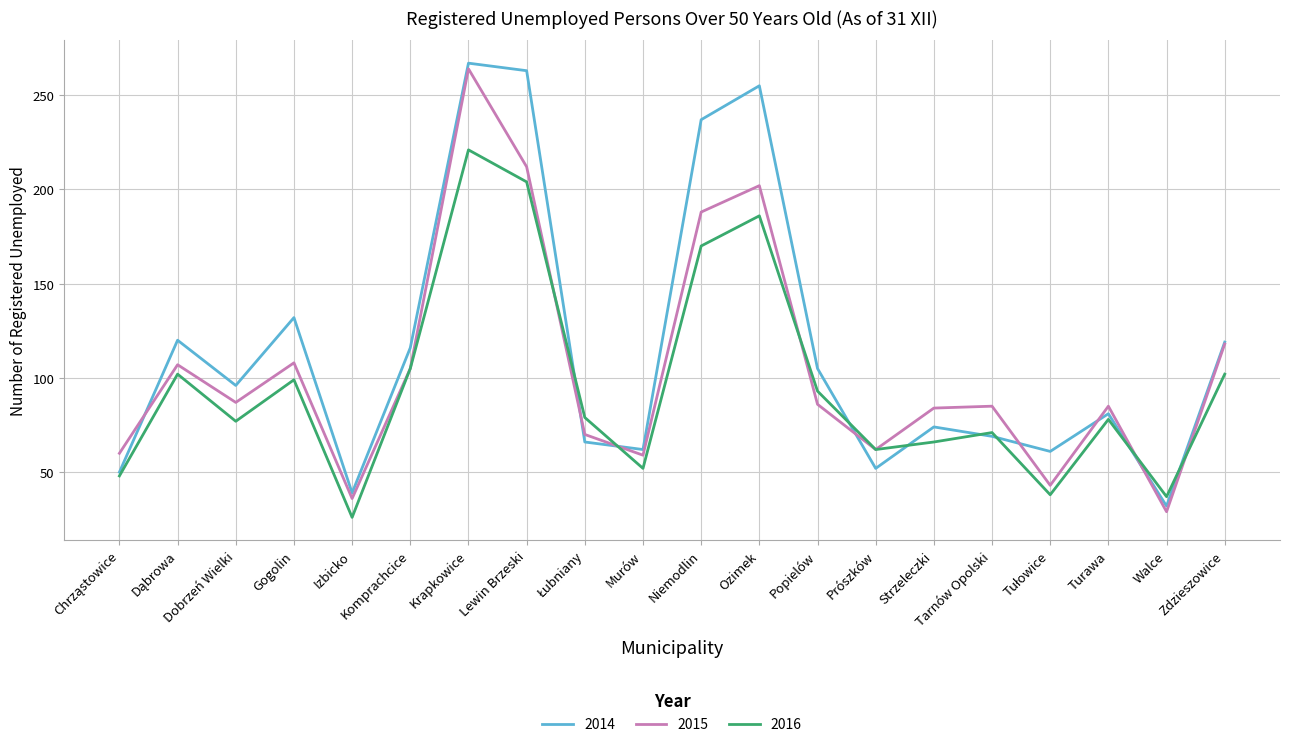

What is the difference between the maximum and minimum values in the 2015 series?

235